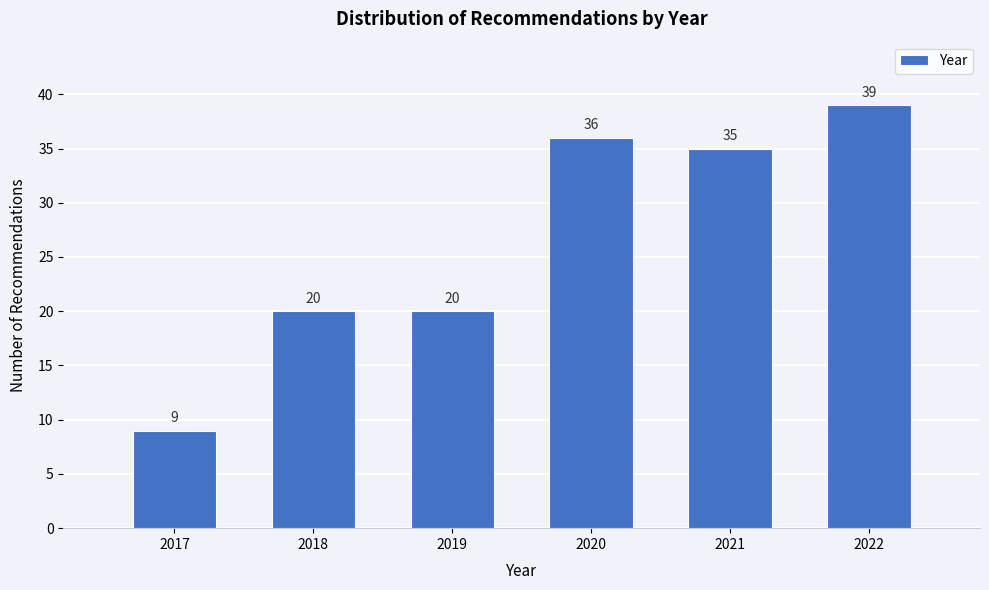

Reading right to left, transcribe all the data shown in this chart.

39	35	36	20	20	9